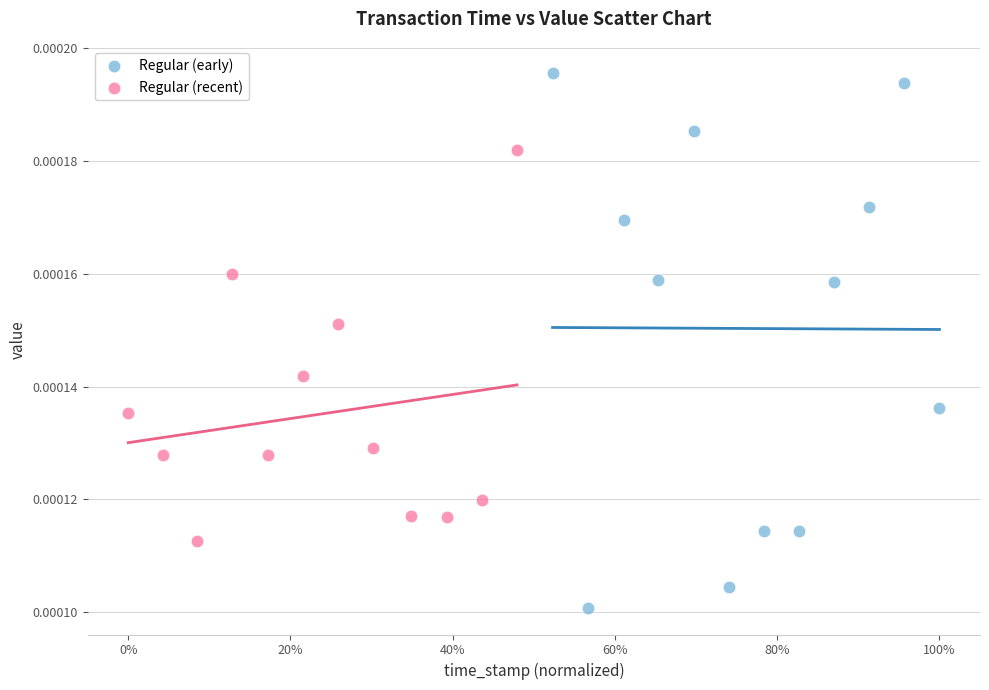

Which series reaches the maximum Y coordinate?

Regular (early)